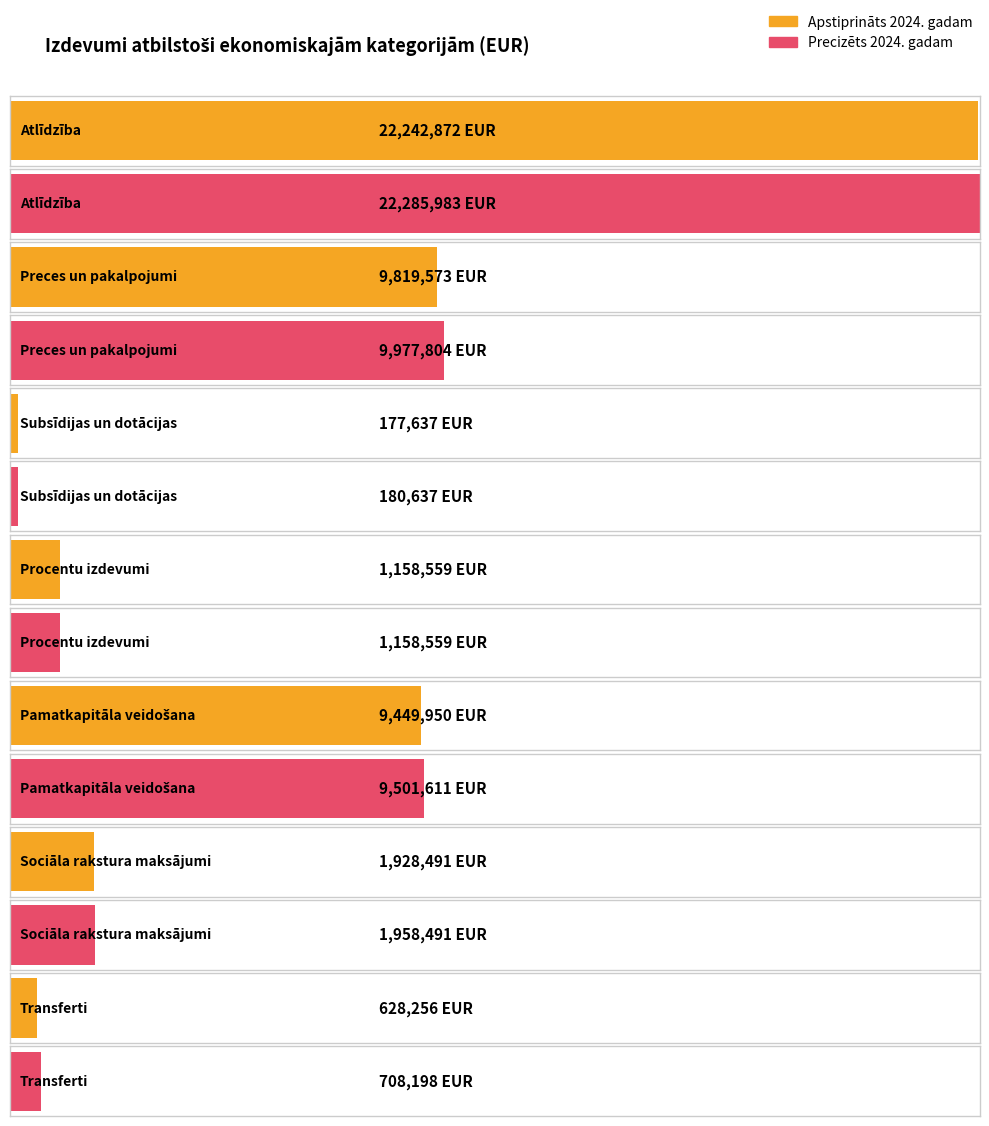

True or false: Precizēts 2024. gadam has a value of 1158559 at Procentu izdevumi.

True